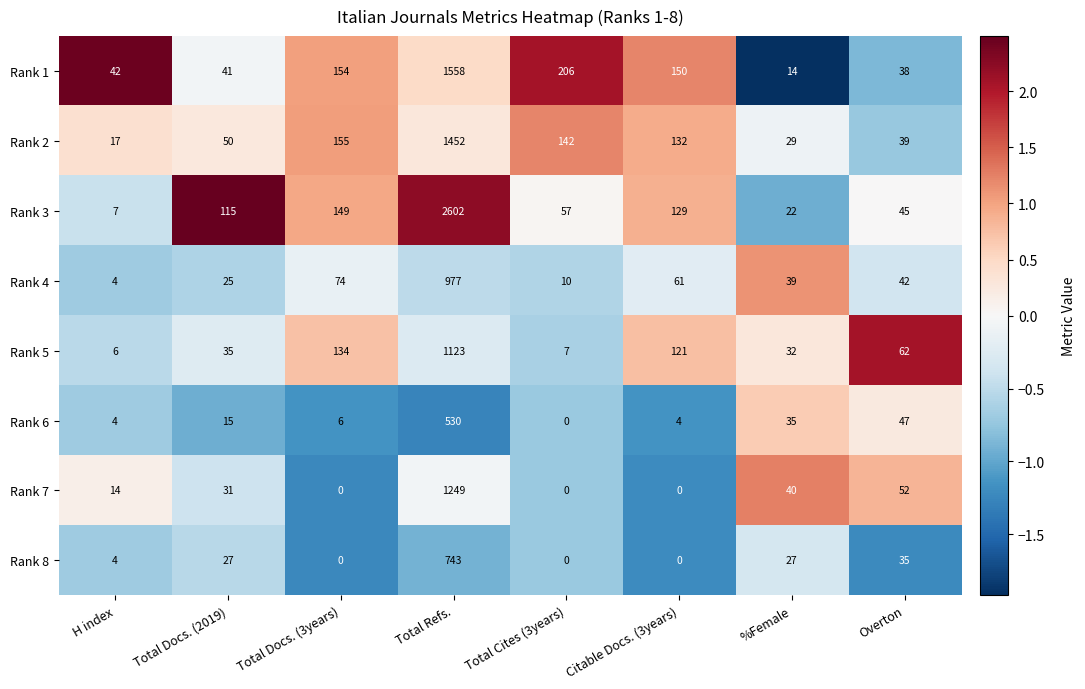

At %Female, list the series in order from smallest to largest.

Rank 1, Rank 3, Rank 8, Rank 2, Rank 5, Rank 6, Rank 4, Rank 7